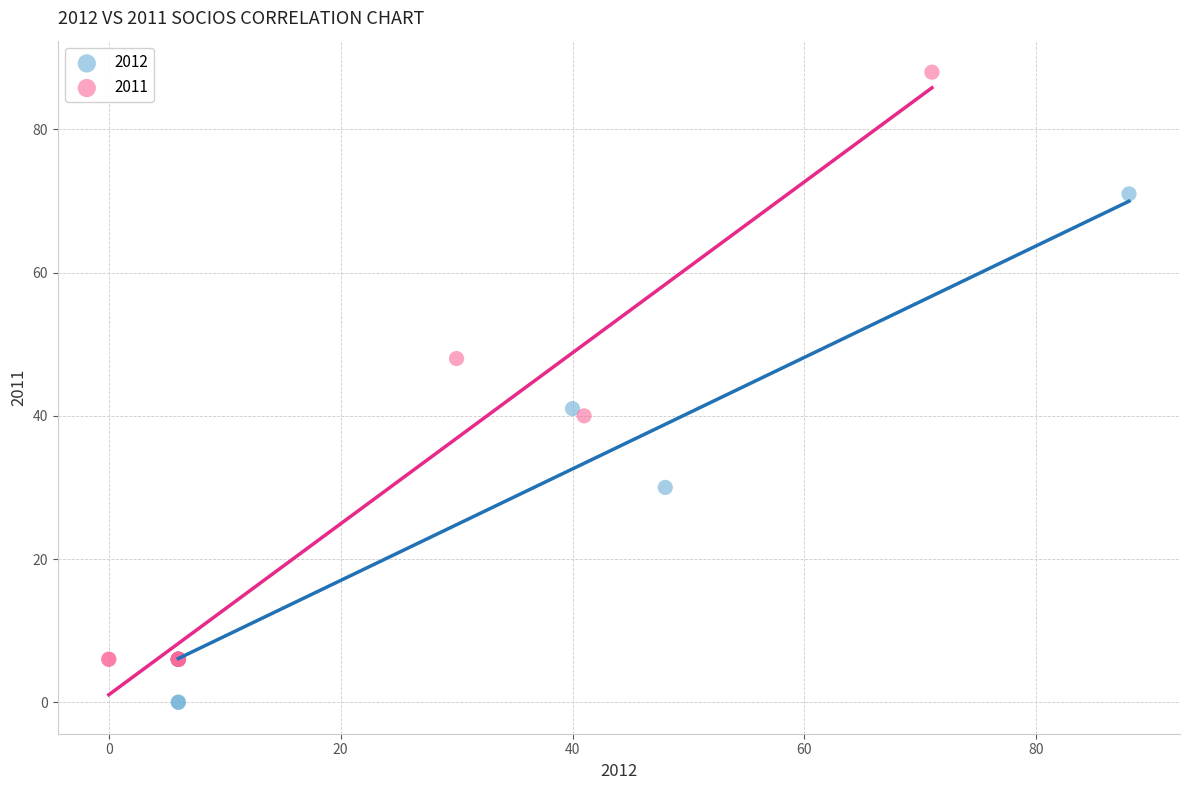

Which series contains the highest Y value?

2011